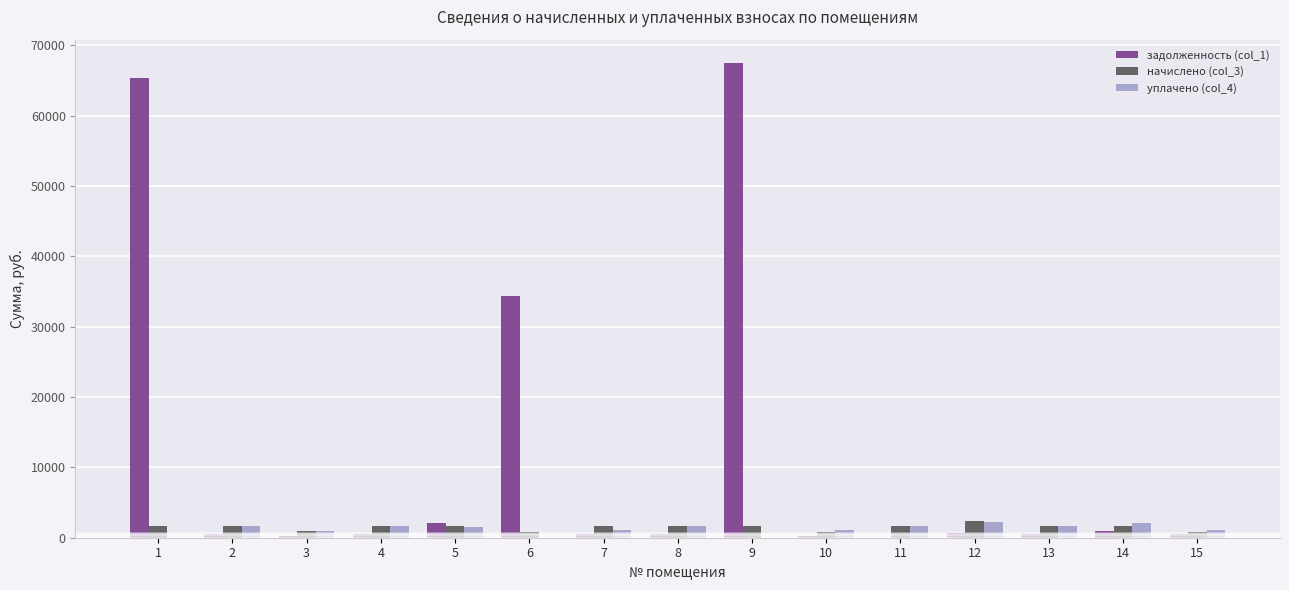

Which series has the largest total across all categories?

задолженность (col_1)